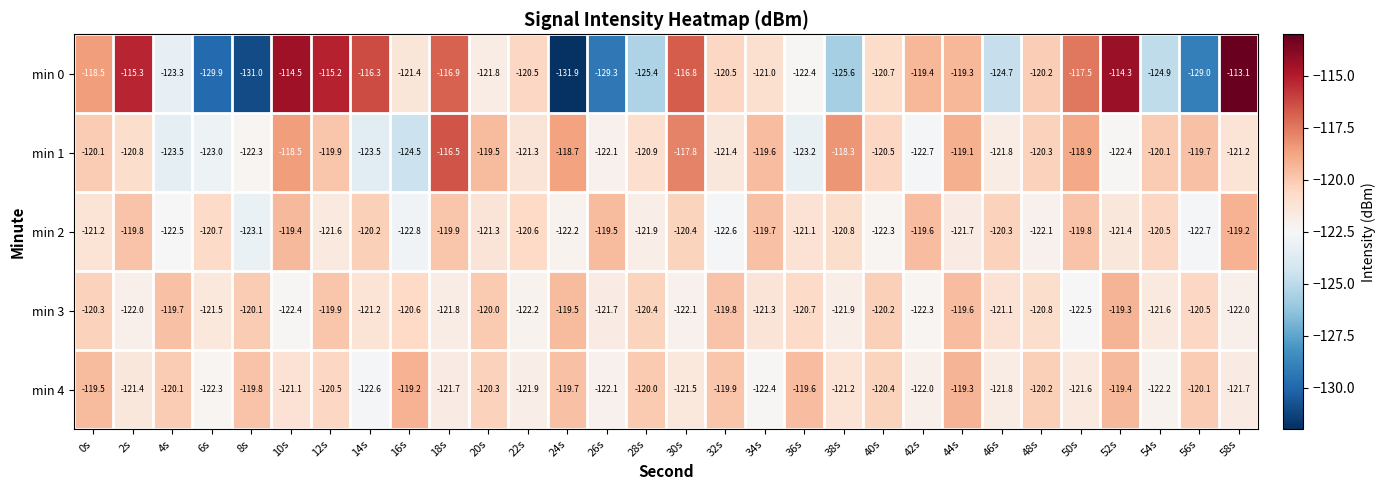

The value of min 4 at 16s is -34.0. True or false?

False